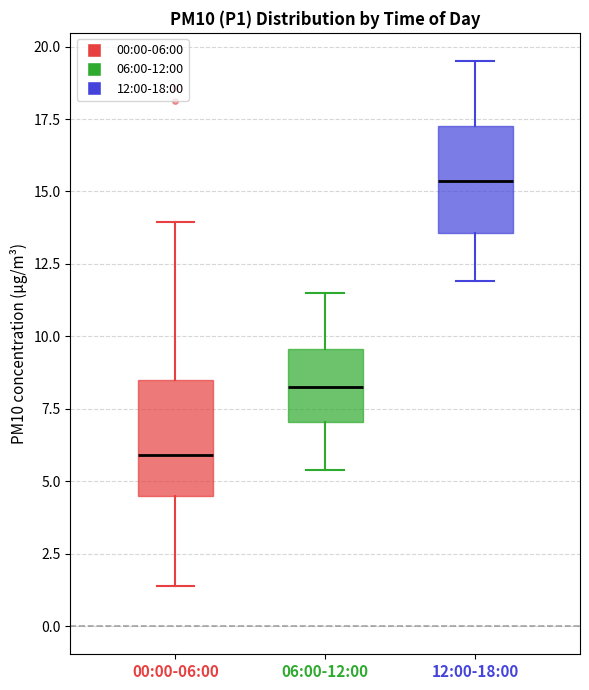

Reading left to right, transcribe this box plot: for each box, give where its median line is, the range the box spans, and where its two whiskers end, as read against the y-axis. The values are not printed on the chart, so give them approximately, as read against the axis.

00:00-06:00: median 6.0, box 4.5 to 8.5, whiskers 1.5 to 14.0
06:00-12:00: median 8.5, box 7.0 to 9.5, whiskers 5.5 to 11.5
12:00-18:00: median 15.5, box 13.5 to 17.5, whiskers 12.0 to 19.5